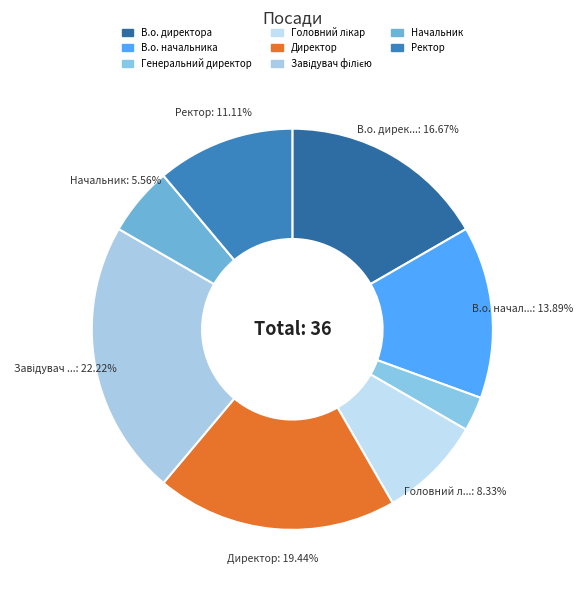

Between В.о. директора and Директор, which is larger?

Директор